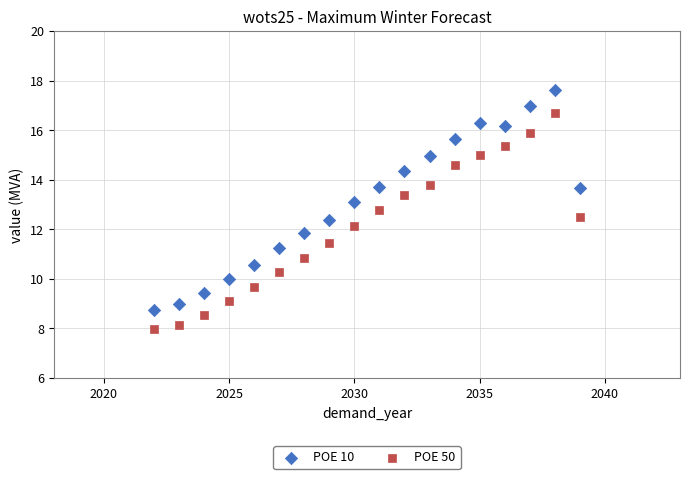

Which series reaches the minimum Y coordinate?

POE 50